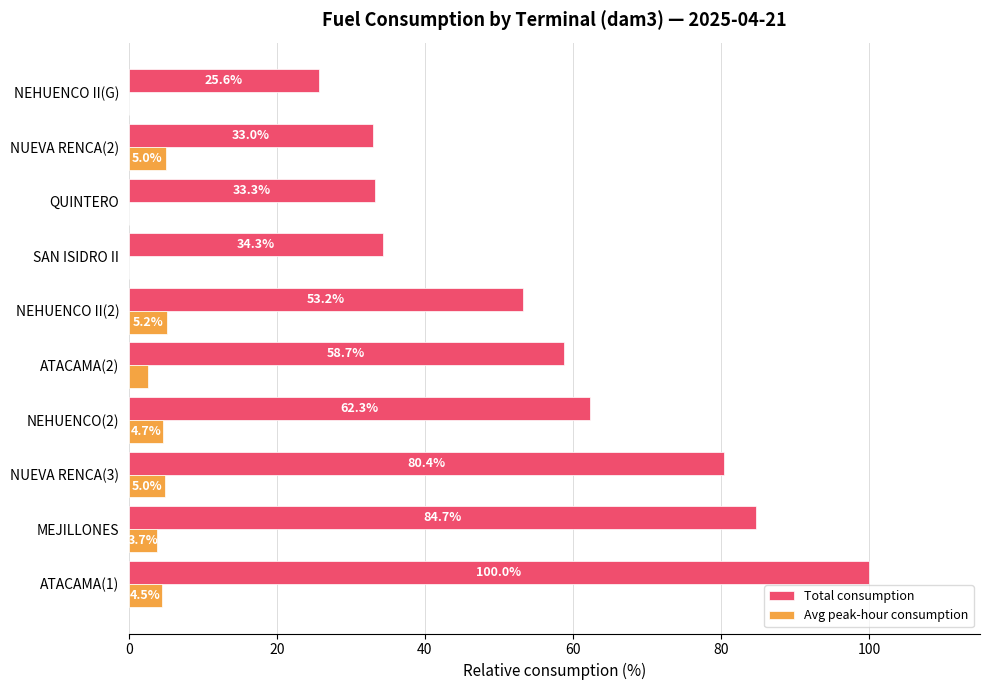

What is the sum of all Total consumption values?

565.5